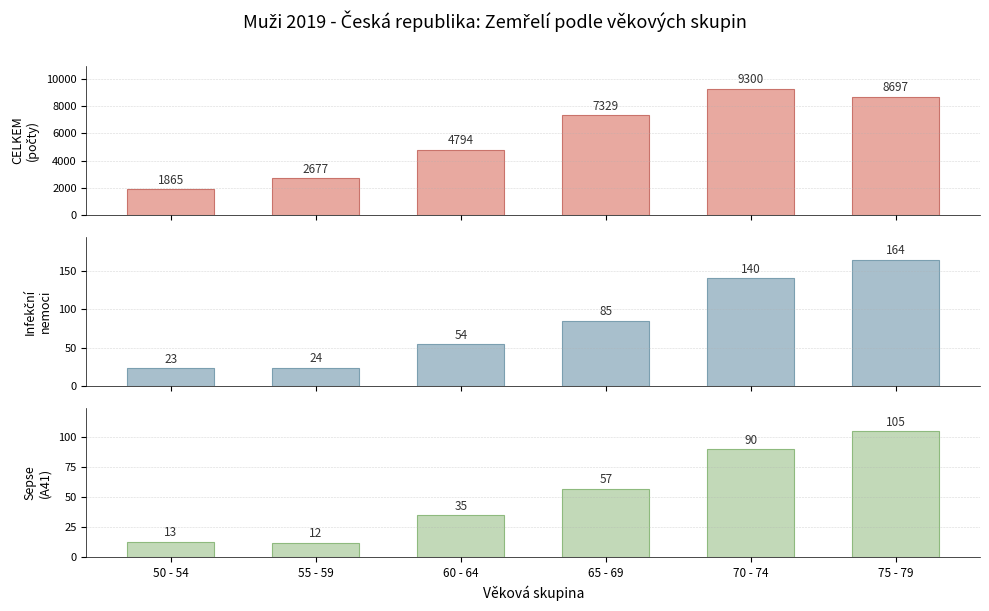

What value does the Jiná sepse (A41) series have at 50 - 54?

13